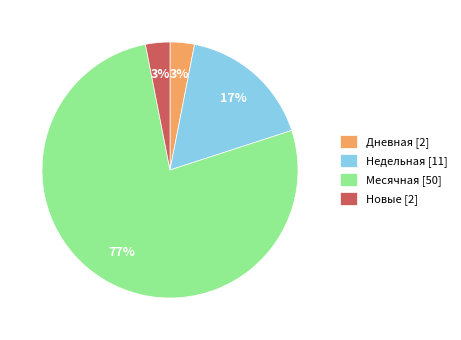

To the nearest percent, what portion does Дневная [2] represent?

3%